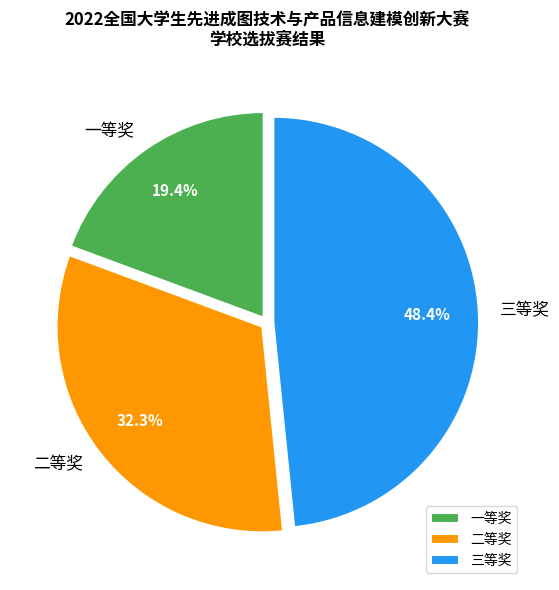

Does 一等奖 account for over 50% of the chart?

No